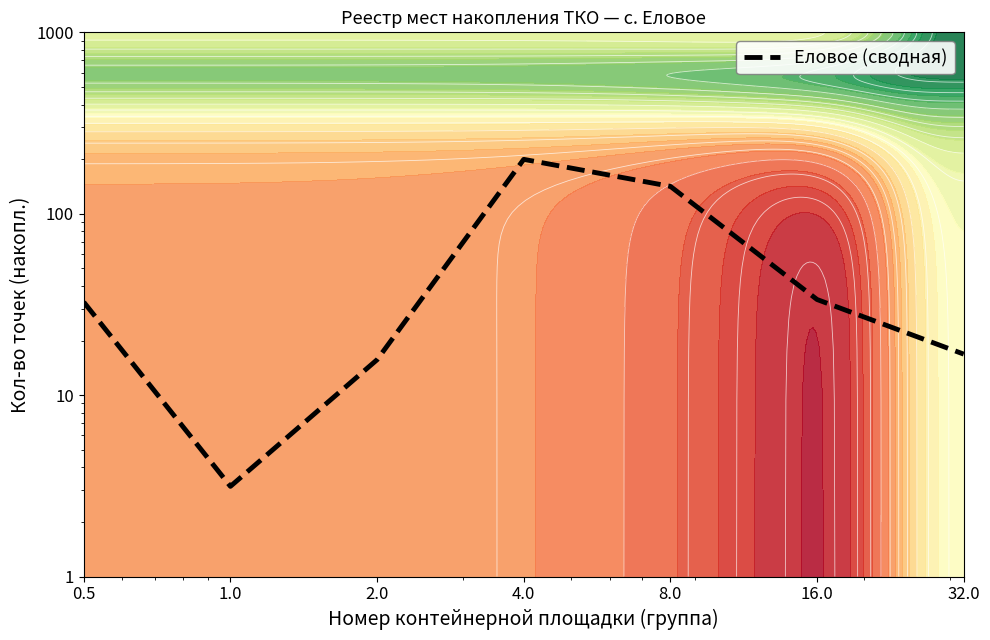

Rank the categories by value from lowest to highest.

1.0, 2.0, 32.0, 0.5, 16.0, 8.0, 4.0